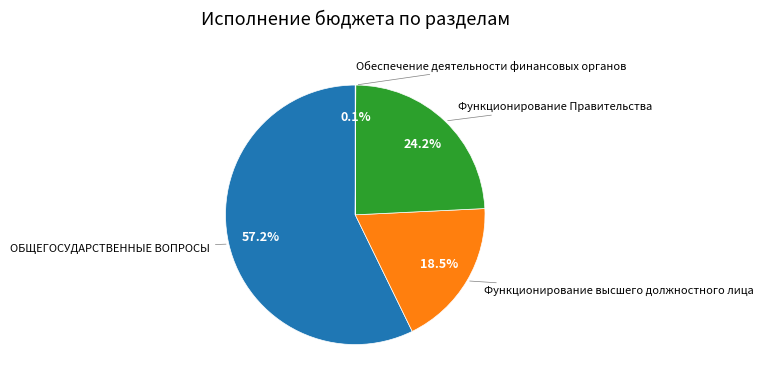

To the nearest percent, what is the average slice percentage?

25%